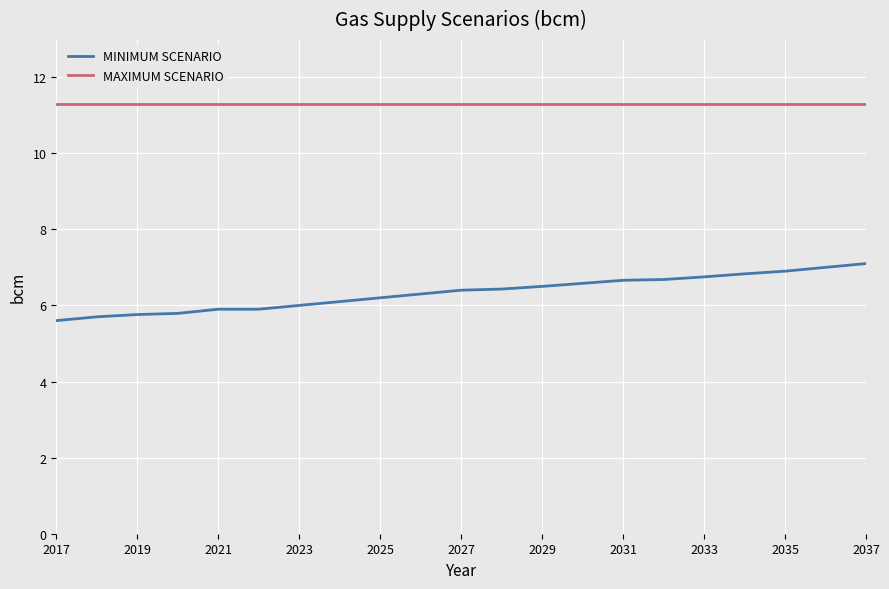

How many series are shown in this chart?

2